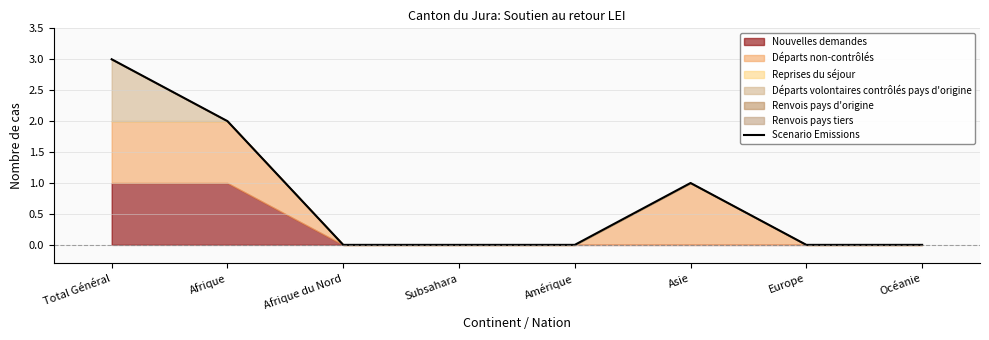

Is it true that the value at Europe is -1?

False